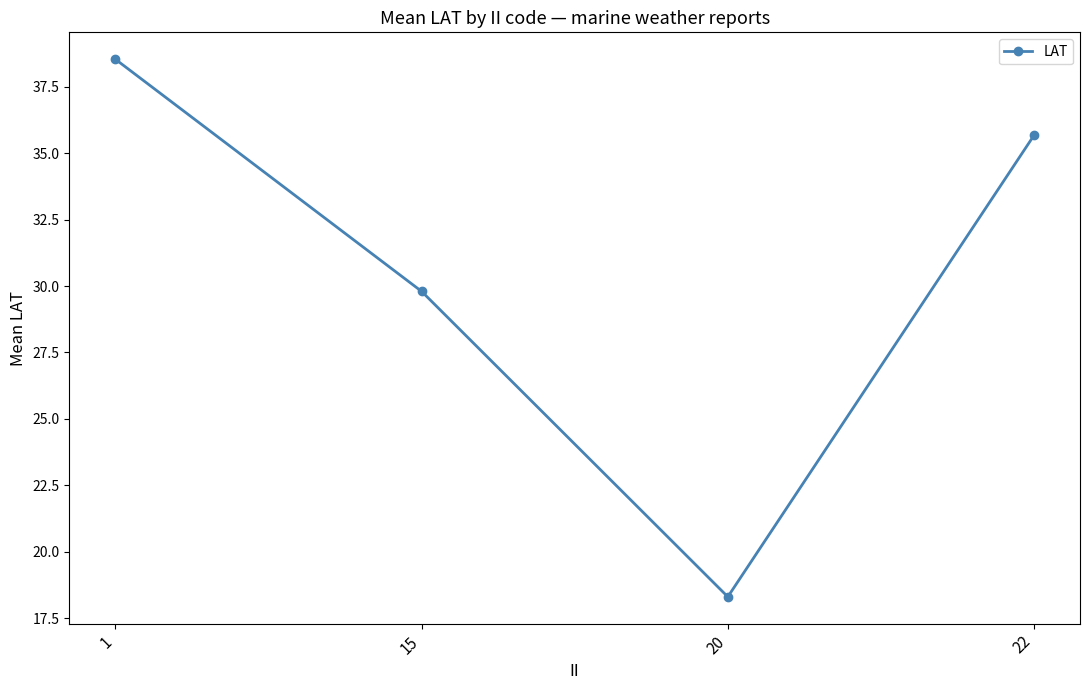

How many interior local valleys (lower than both neighbors) does the data have?

1